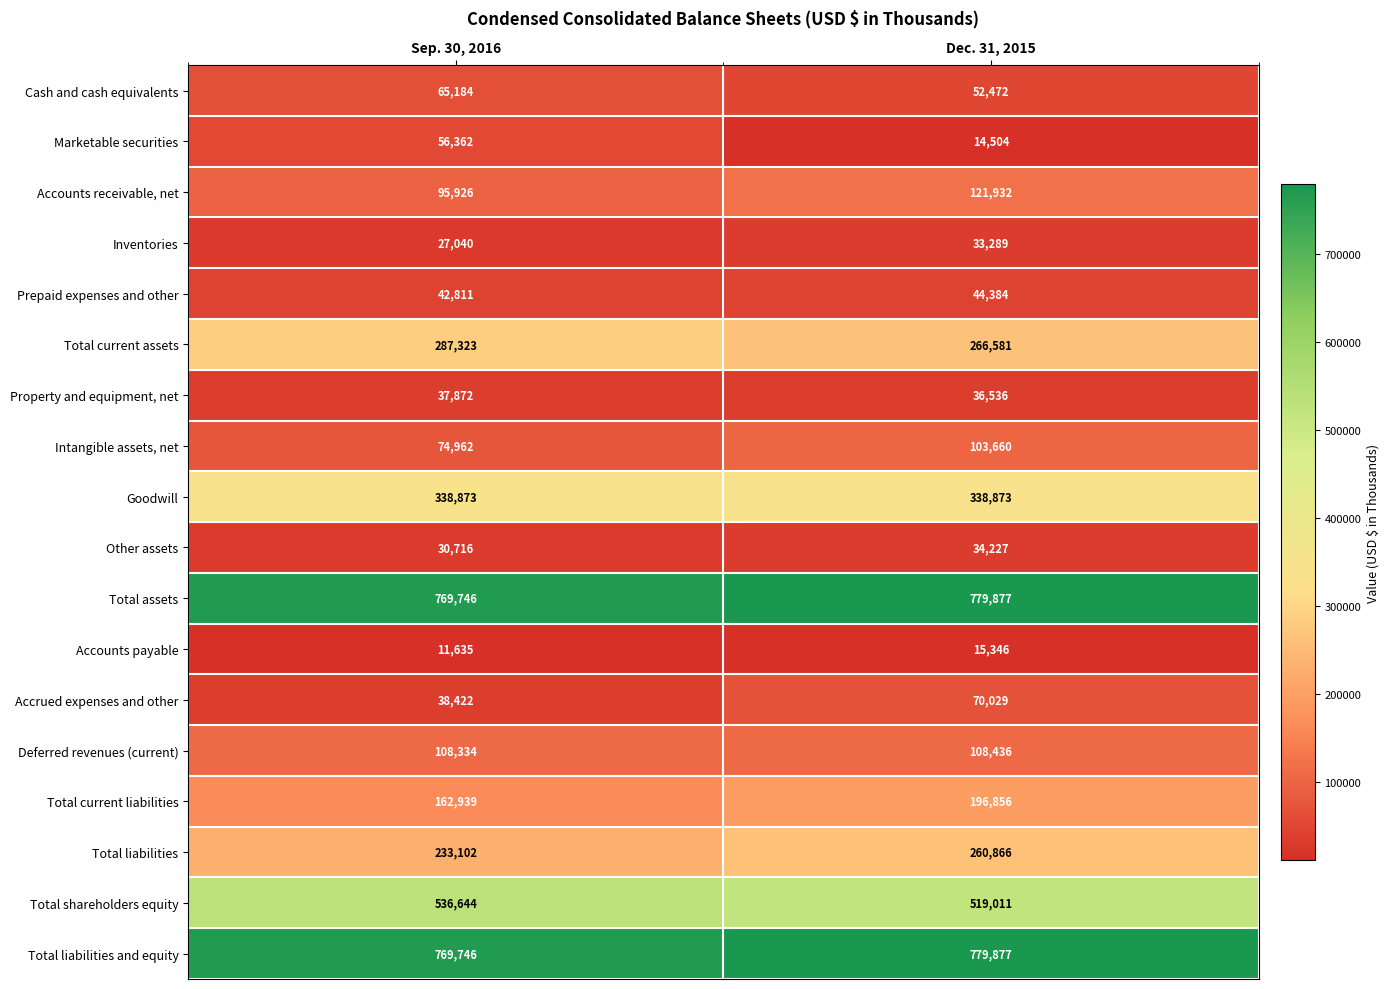

At which category is the sum across all series the highest?

Dec. 31, 2015